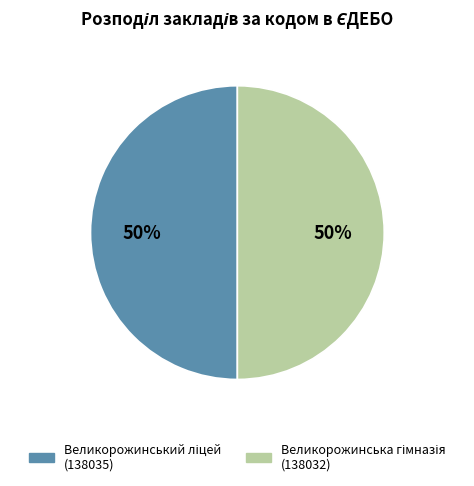

To the nearest percent, what is the average slice percentage?

50%